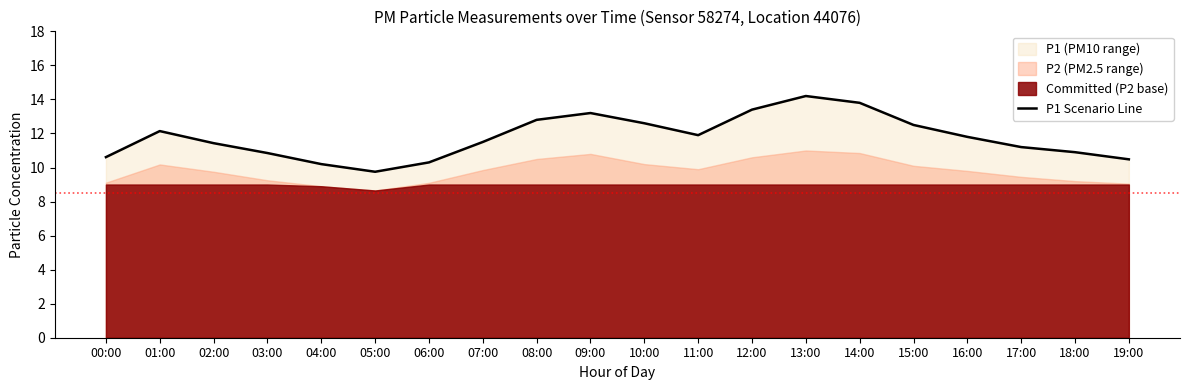

Rank the categories by value from highest to lowest.

13:00, 14:00, 12:00, 09:00, 08:00, 10:00, 15:00, 01:00, 11:00, 16:00, 07:00, 02:00, 17:00, 18:00, 03:00, 00:00, 19:00, 06:00, 04:00, 05:00